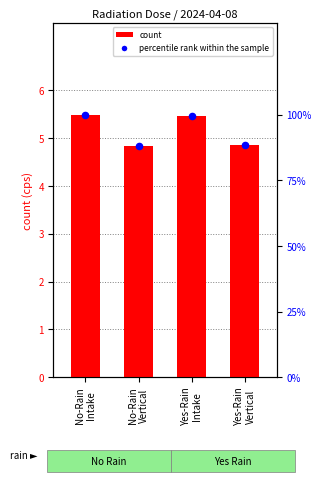

Which series reaches the minimum Y coordinate?

count